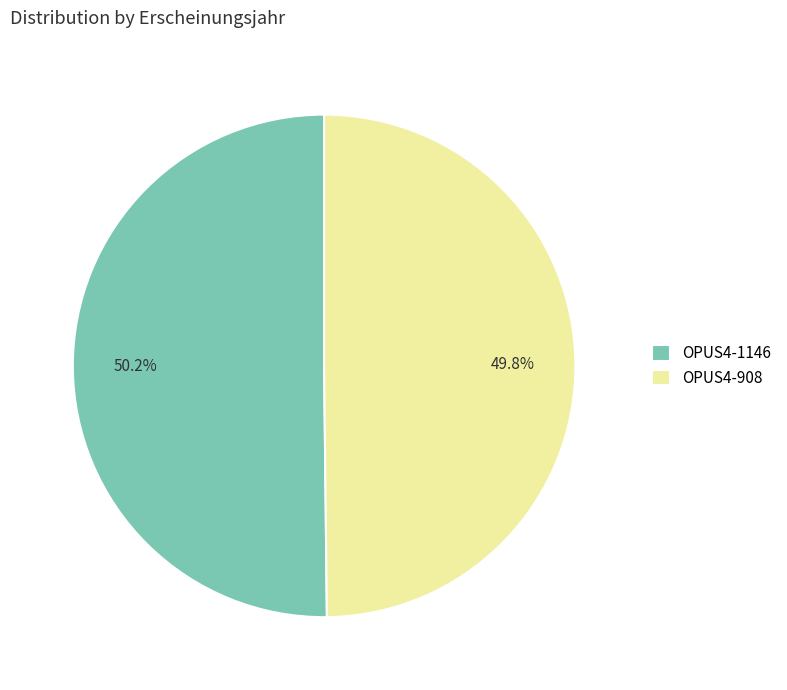

Does any single category account for the majority?

Yes